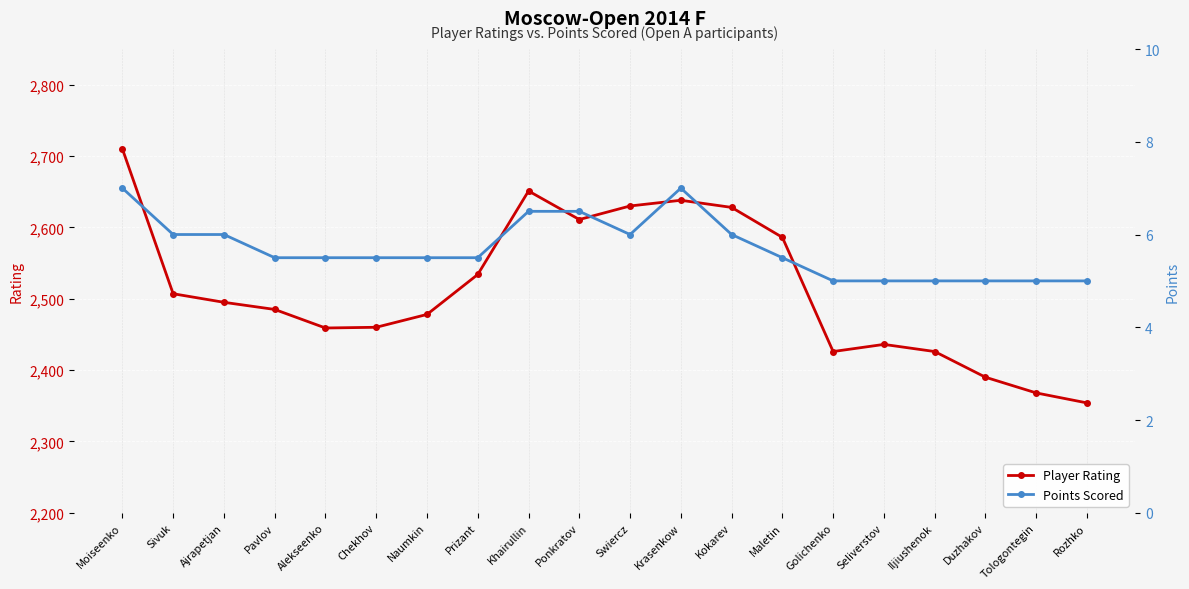

What are all the series names shown in the legend?

Player Rating, Points Scored